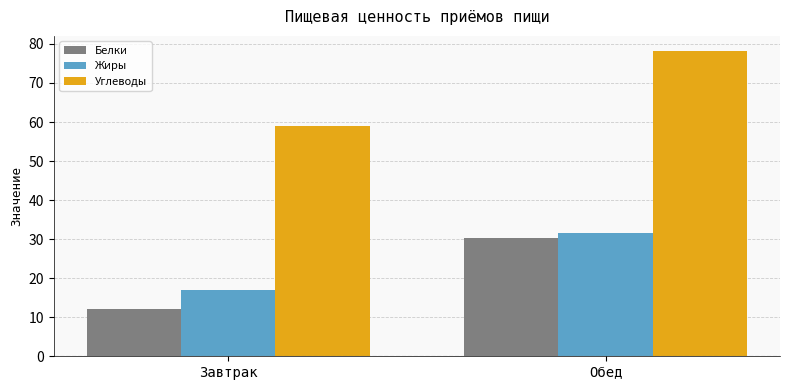

What is the smallest value displayed?

12.1